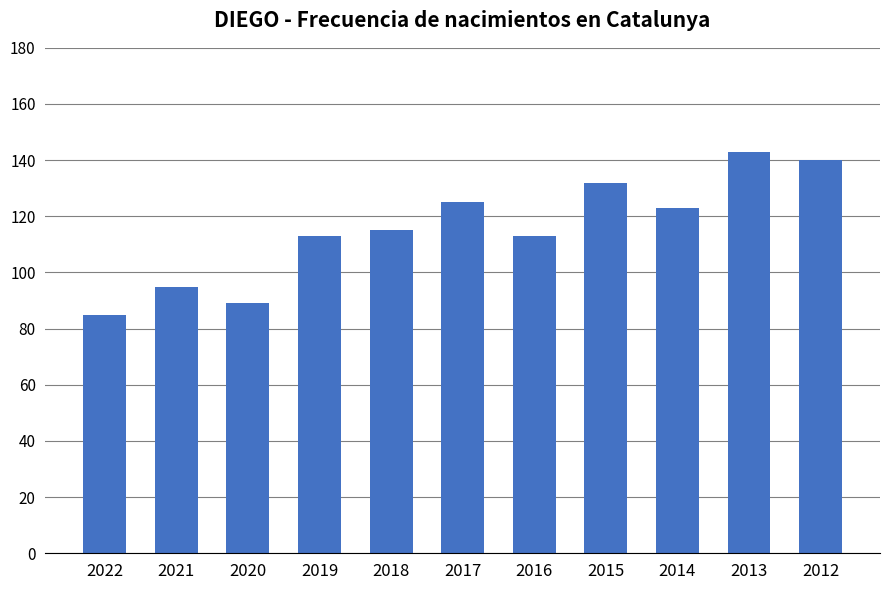

What is the value of the 5th bar from the left?

115